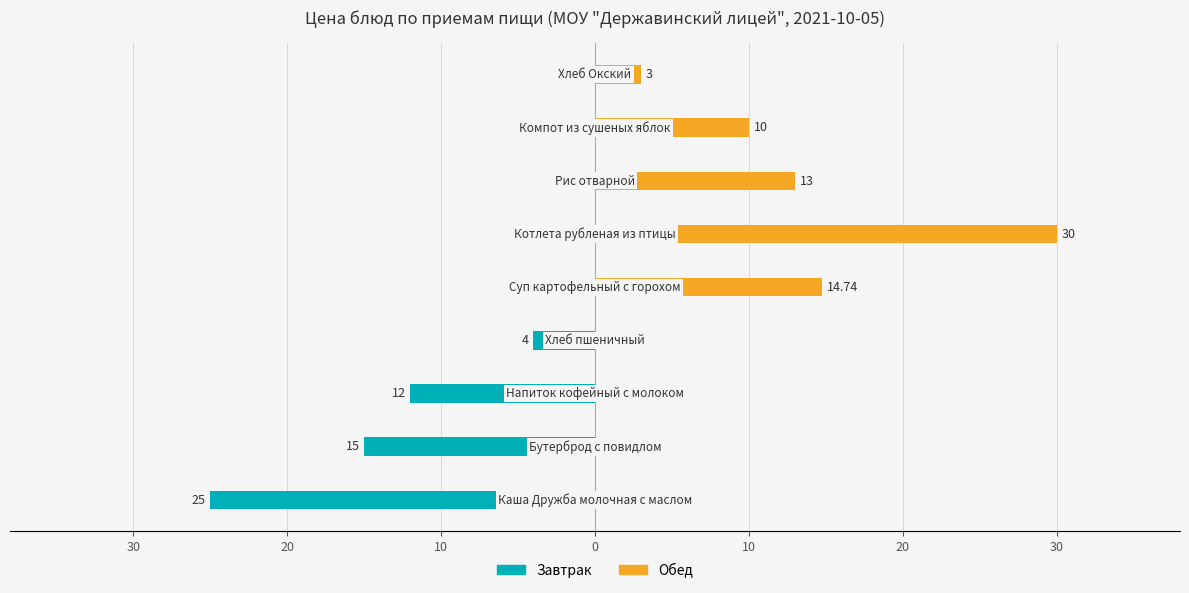

Rank the series by their maximum value, from lowest to highest.

Завтрак, Обед